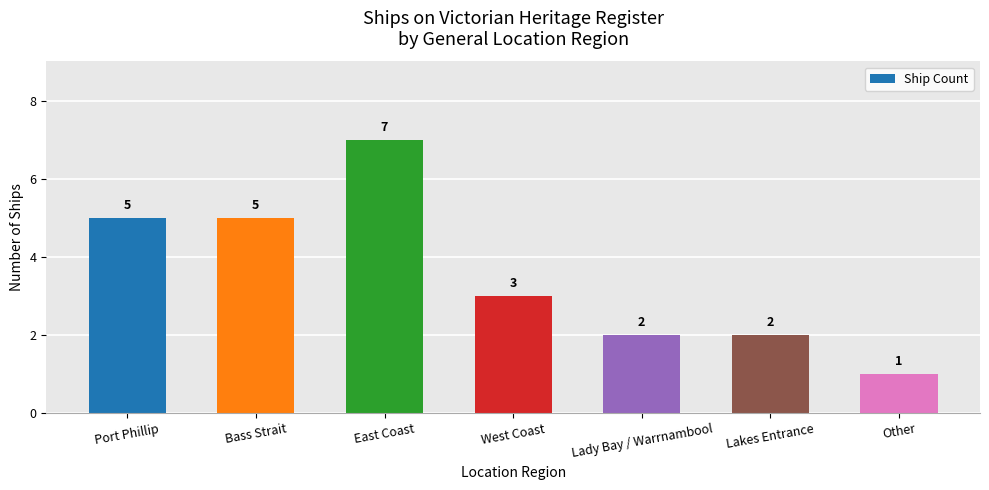

Reading left to right, list all the values displayed in this chart.

5	5	7	3	2	2	1